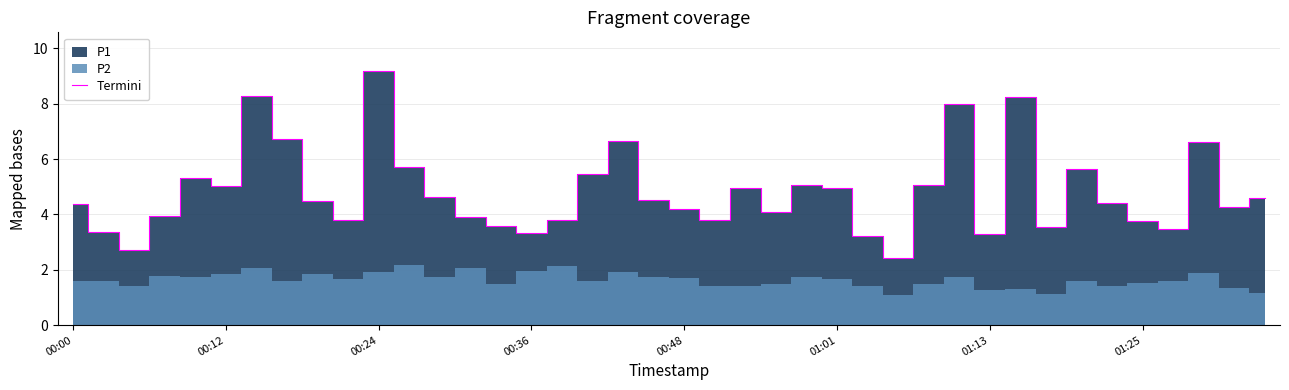

Reading left to right, list all the values displayed in this chart.

4.4	3.4	2.7	4.0	5.3	5.0	8.3	6.7	4.5	3.8	9.2	5.7	4.6	3.9	3.6	3.3	3.8	5.5	6.7	4.5	4.2	3.8	5.0	4.1	5.1	5.0	3.2	2.4	5.1	8.0	3.3	8.2	3.5	5.6	4.4	3.8	3.5	6.6	4.3	4.6